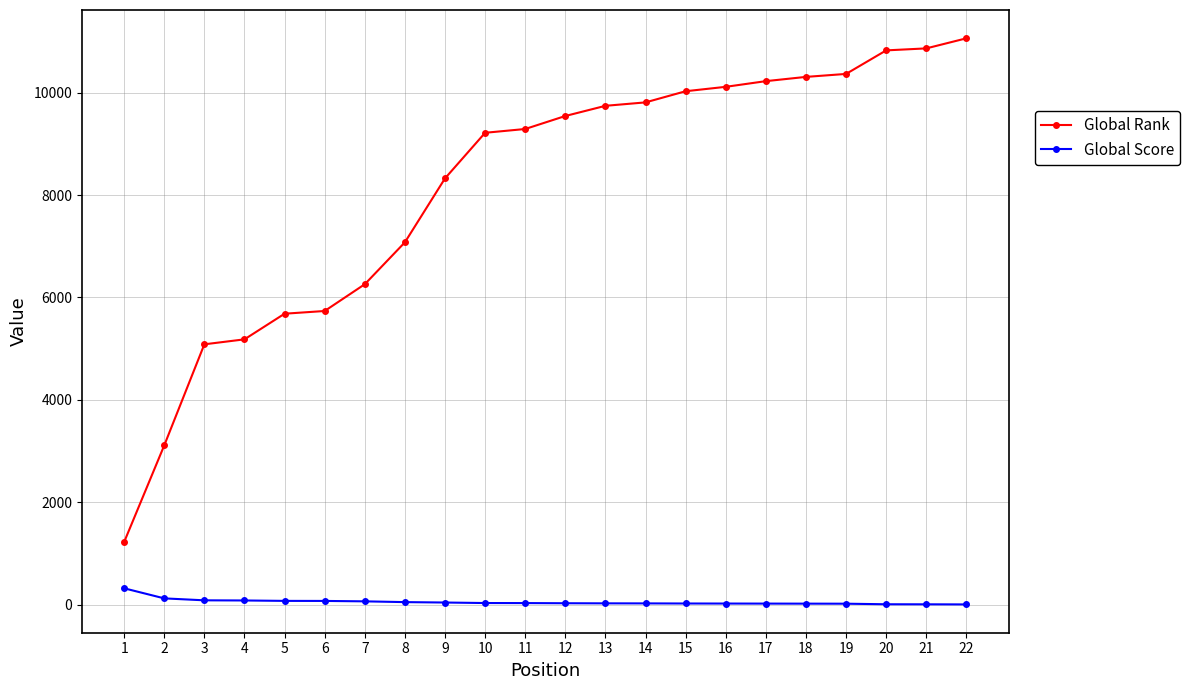

The value of Global Rank at 7 is 6258. True or false?

True